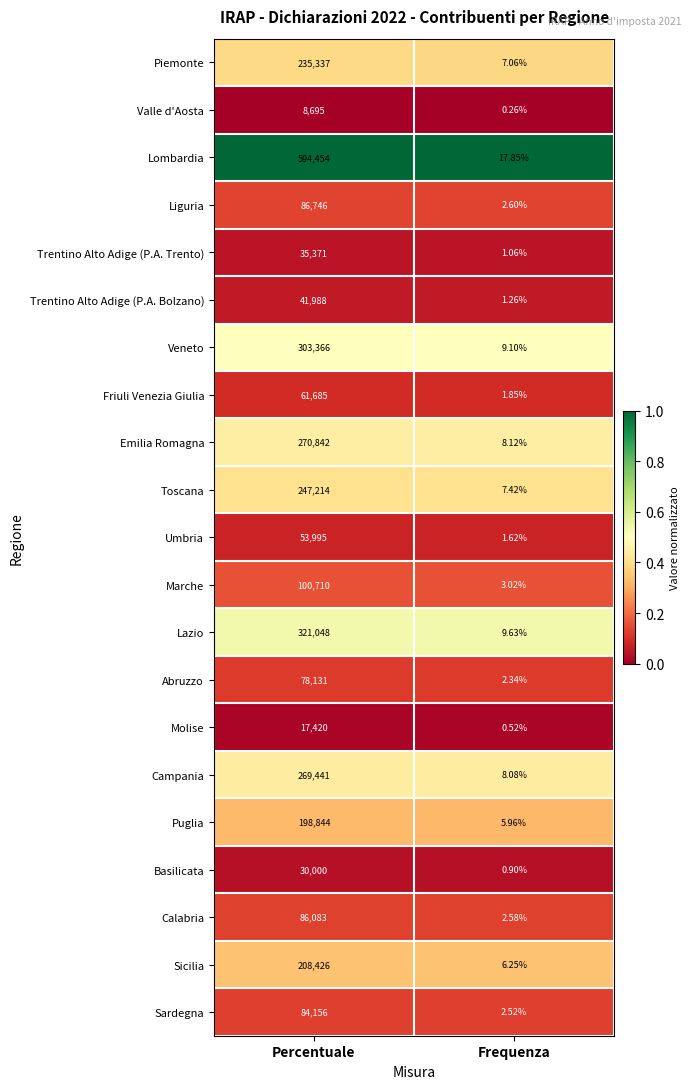

Between Percentuale and Frequenza, which series saw the biggest shift?

Lombardia